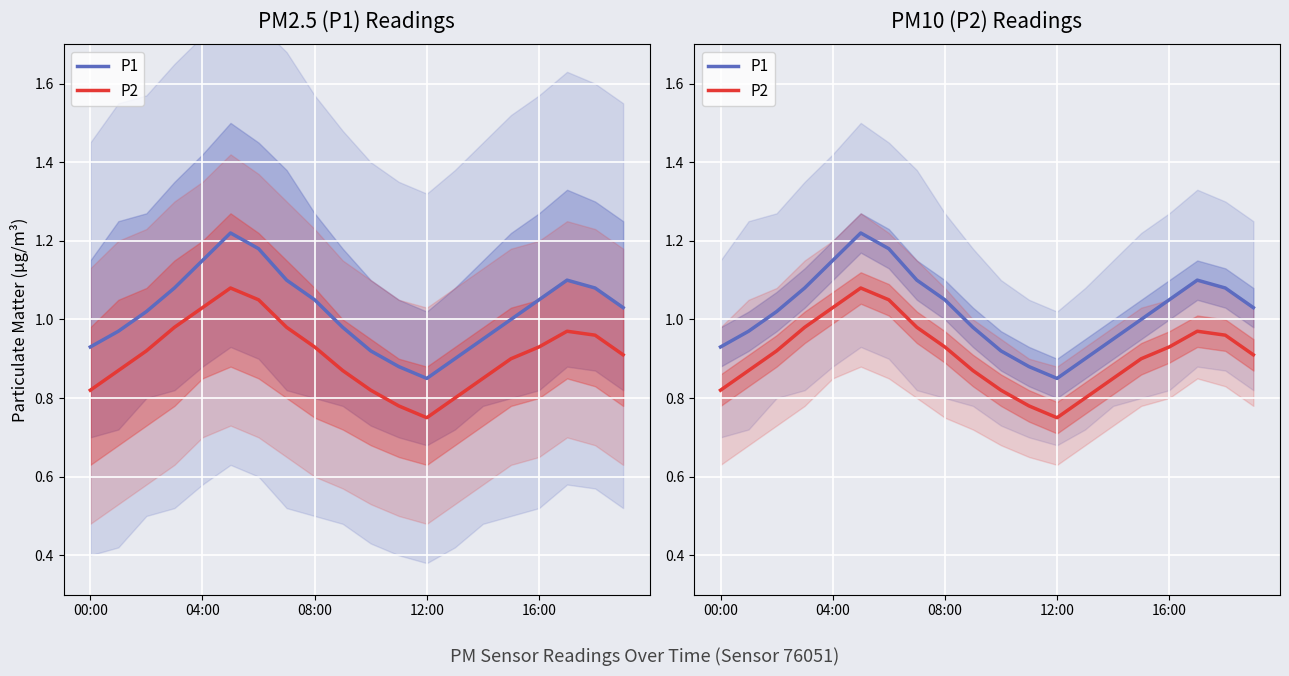

What is the label of the 3rd point from the left?

08:00